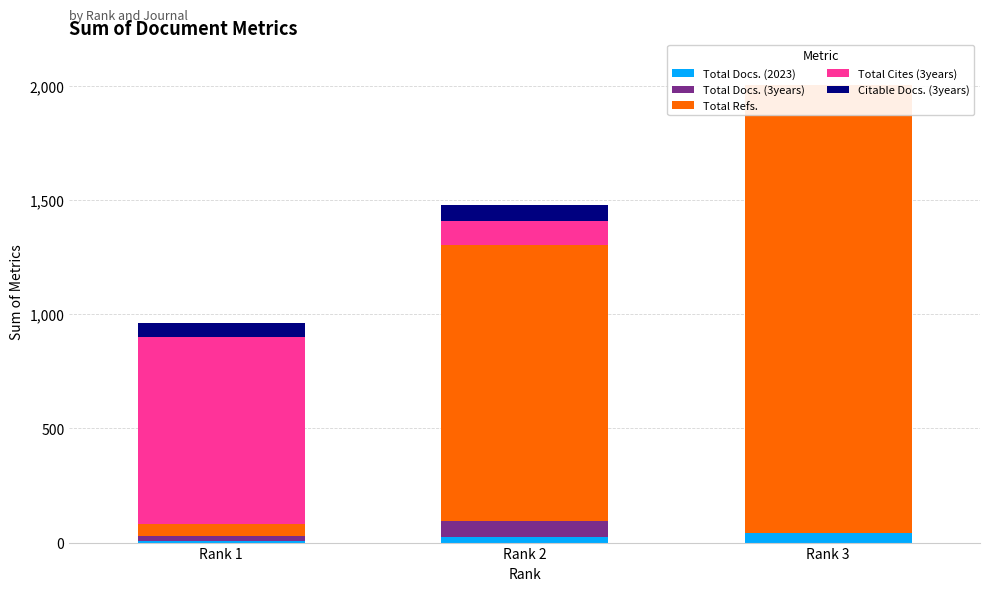

At which label does Total Docs. (2023) reach its peak?

Rank 3